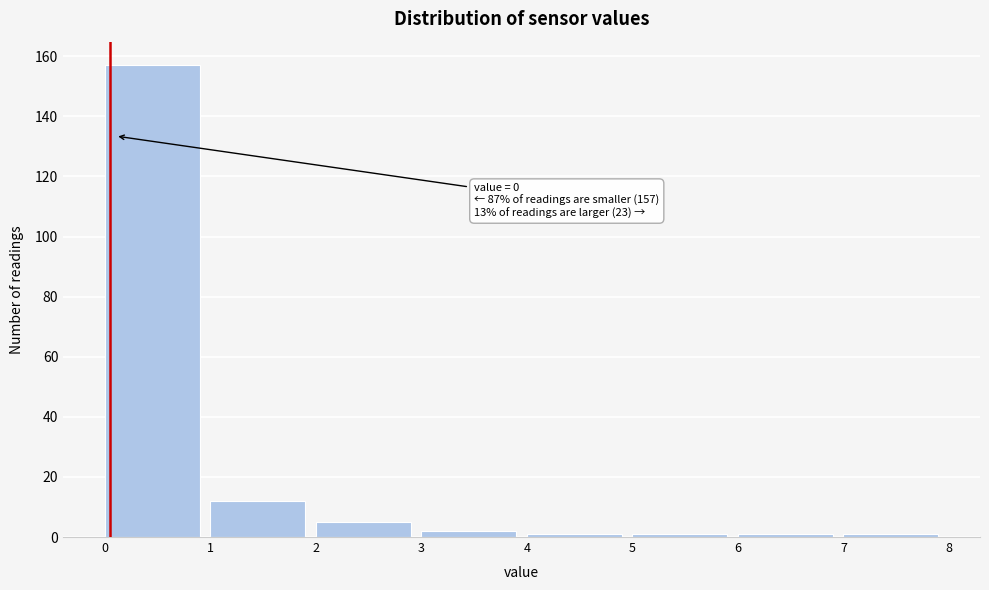

Which range on the x-axis has the tallest bar?

0 to 1